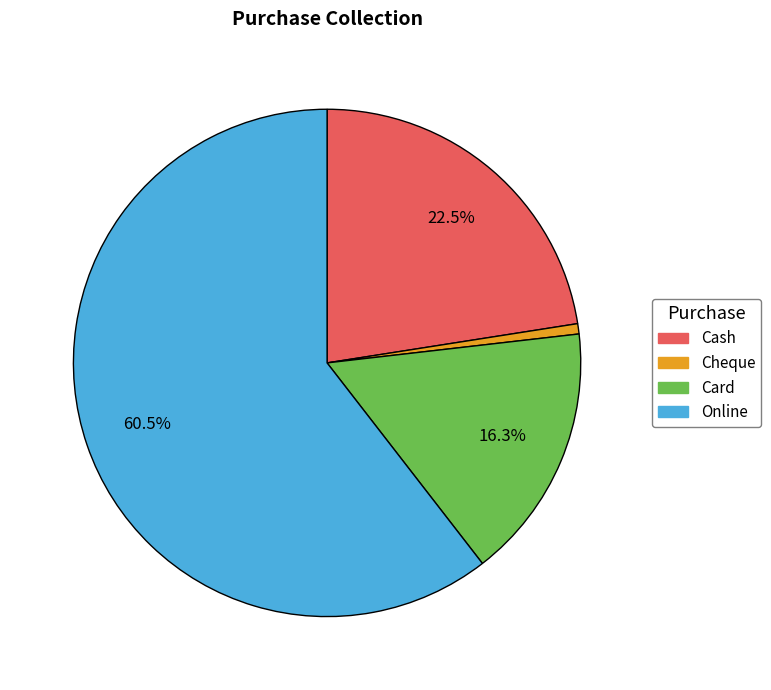

How many segments does this pie chart have?

4